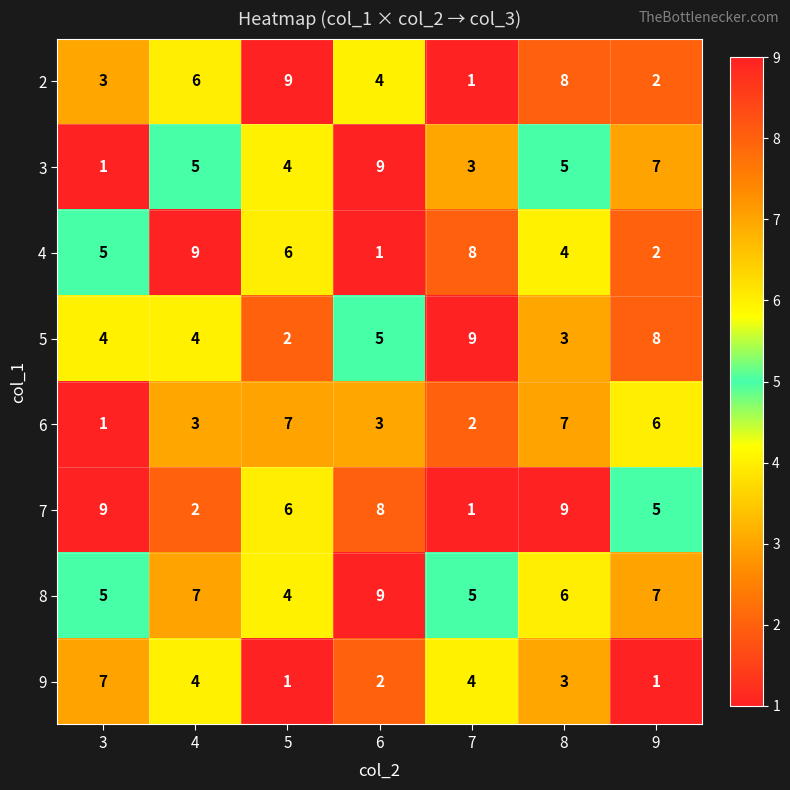

True or false: 3 has a value of 1 at 3.

True